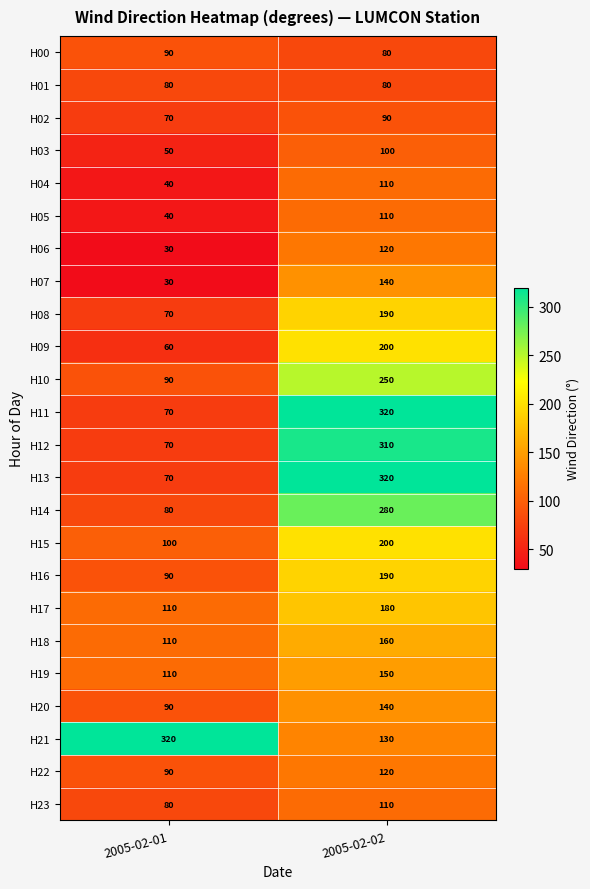

True or false: H23 has a value of 163 at 2005-02-02.

False